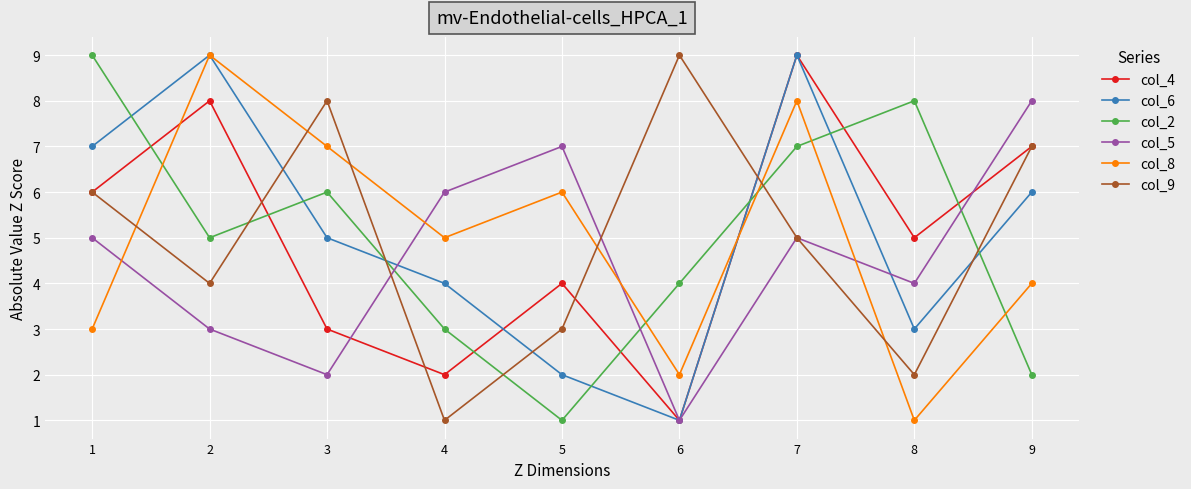

True or false: col_2 has a value of 5 at 2.

True